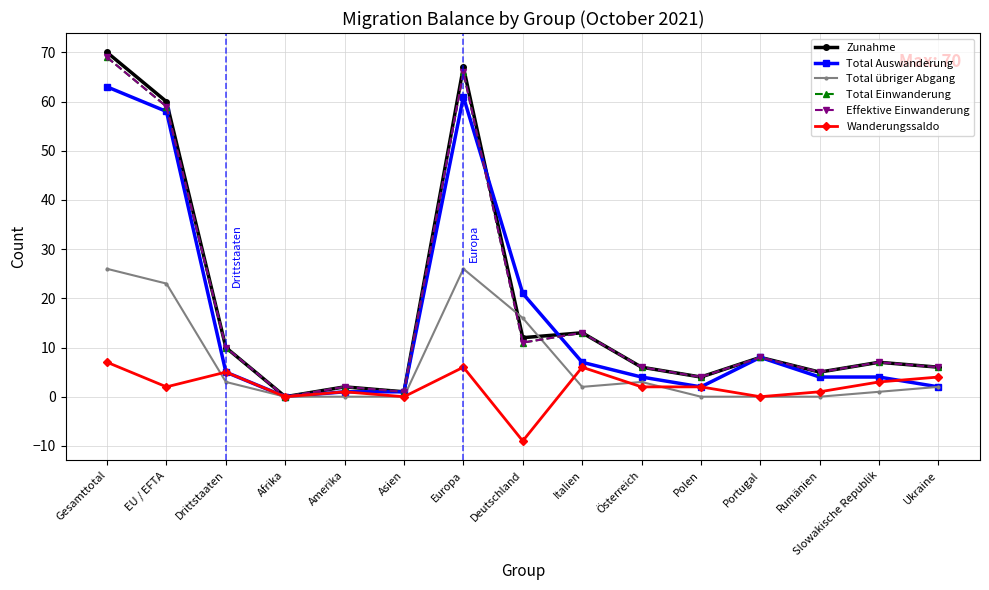

How many interior local peaks does the Zunahme series have?

5